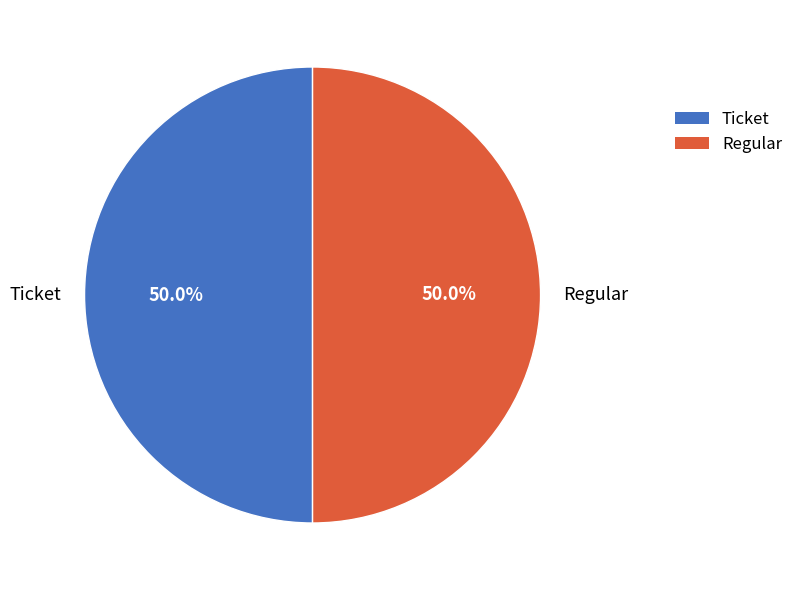

To the nearest percent, what portion does Regular represent?

50%